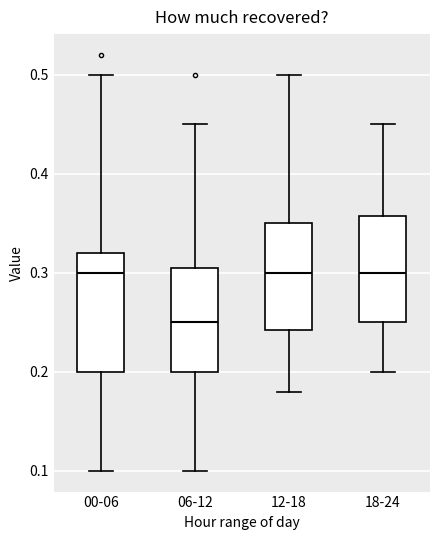

Which box is the tallest, from its lower edge to its upper edge?

00-06